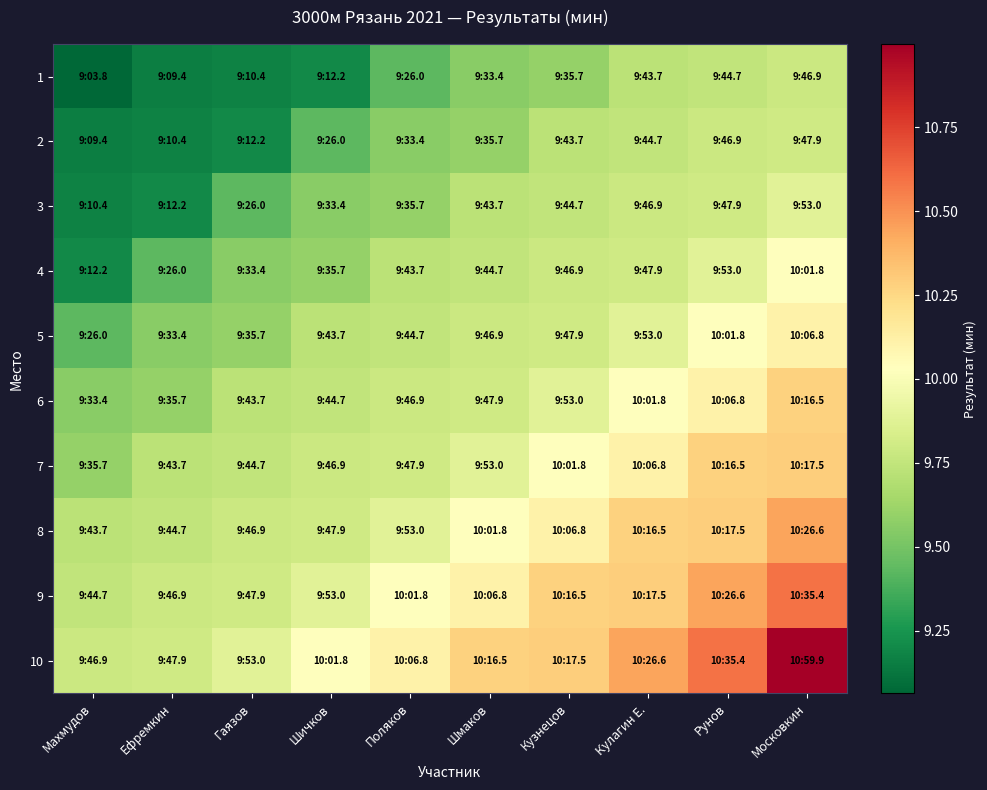

Which category has the highest value across all series?

Московкин